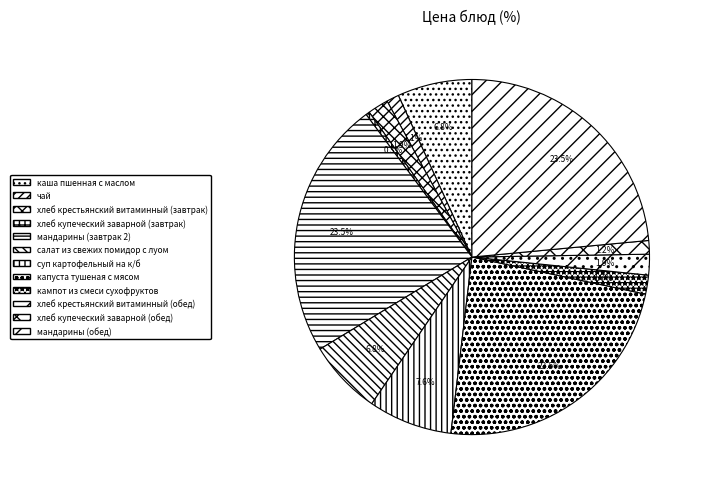

True or false: хлеб купеческий заварной (завтрак) accounts for 0% of the total.

True